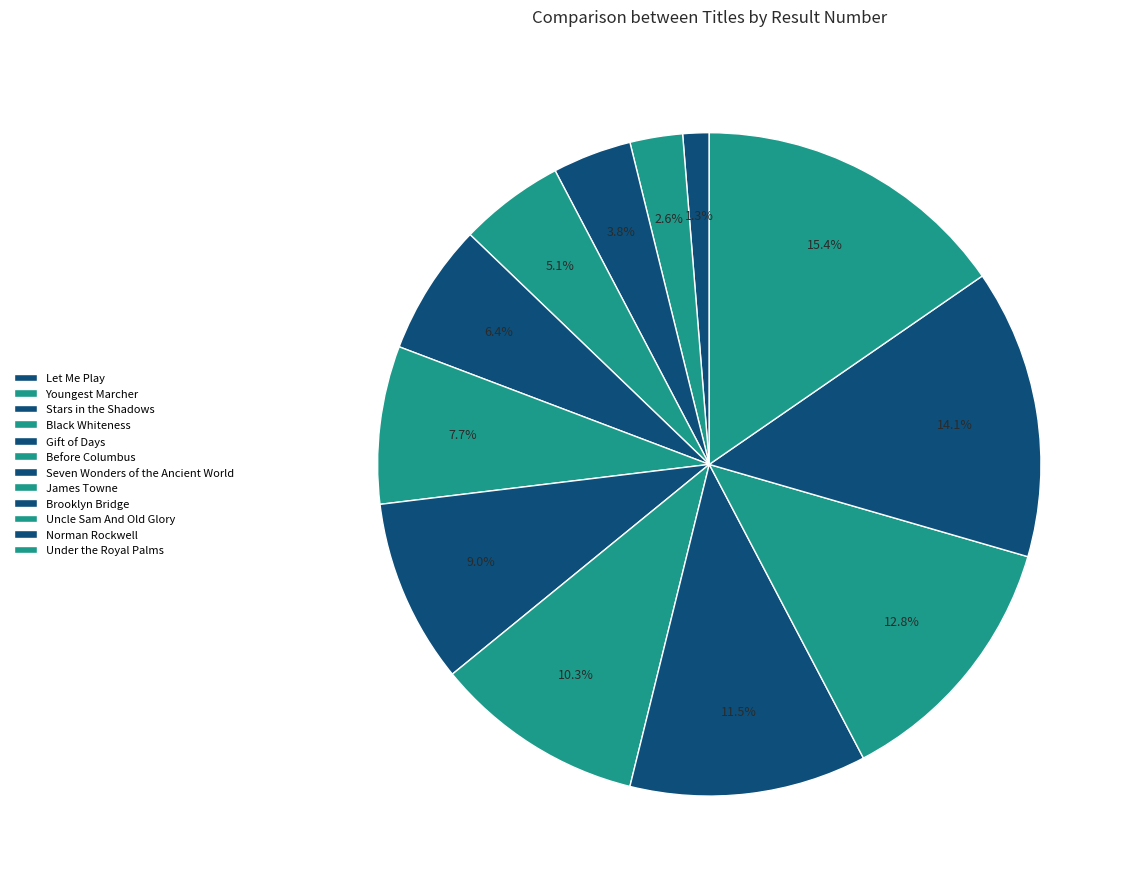

The Let Me Play slice represents 11% of the pie. True or false?

False